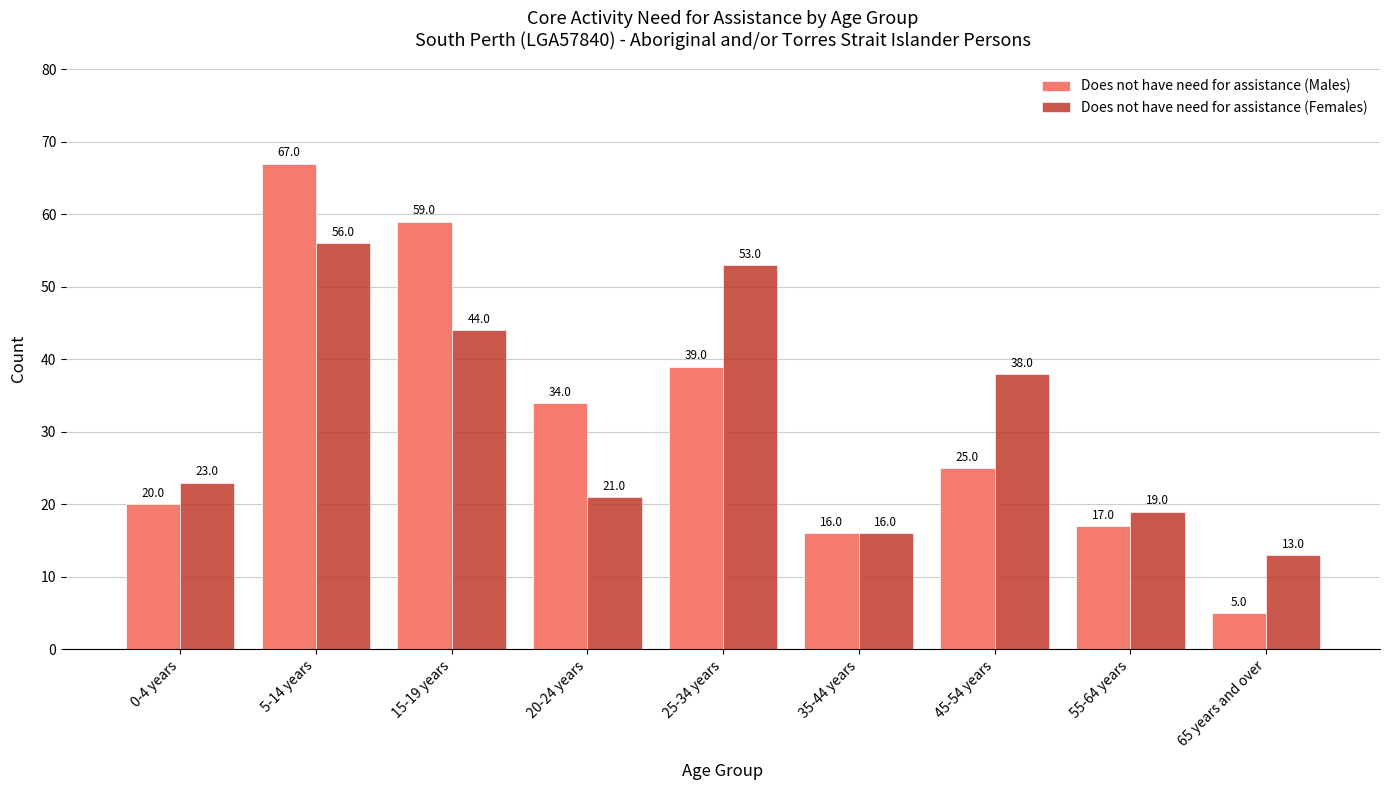

What is the total value across all series at 0-4 years?

43